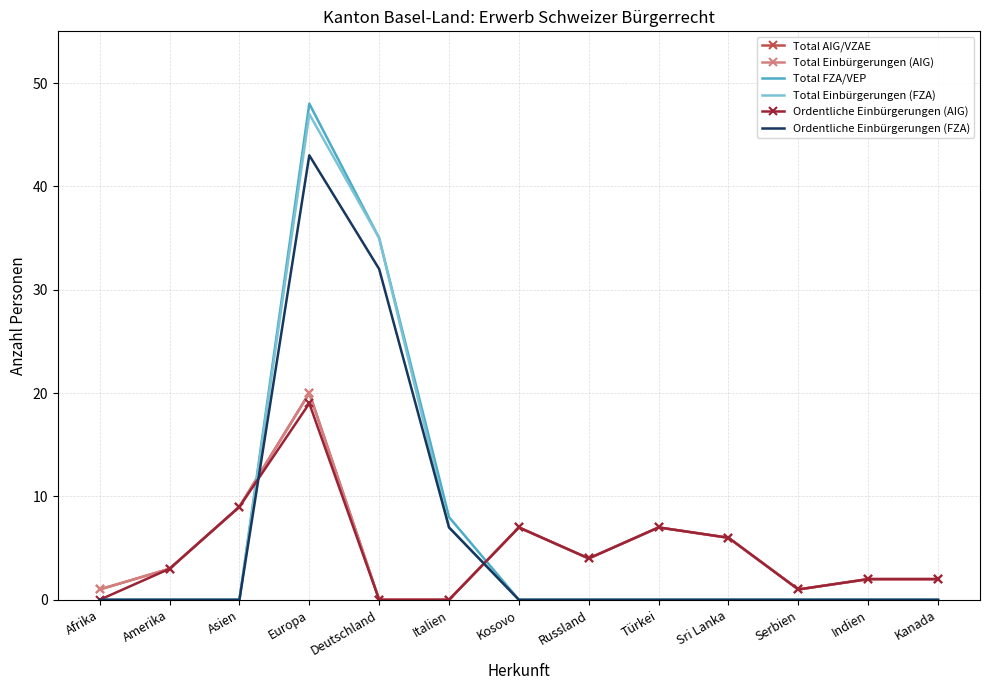

What position from the left is Asien?

3